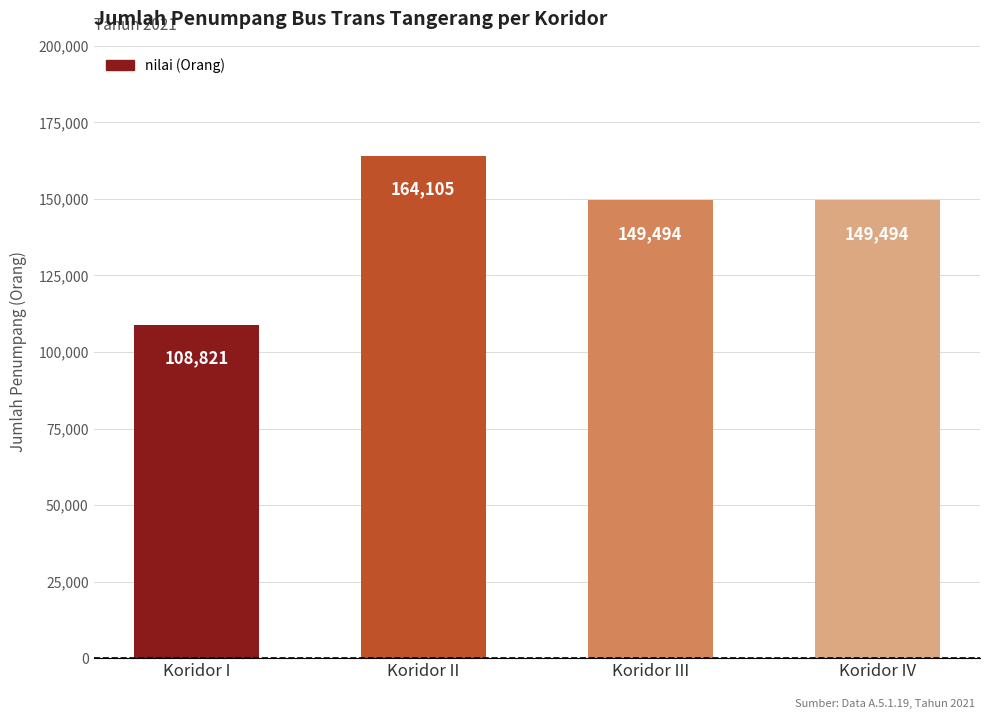

How many distinct data groups are displayed?

1